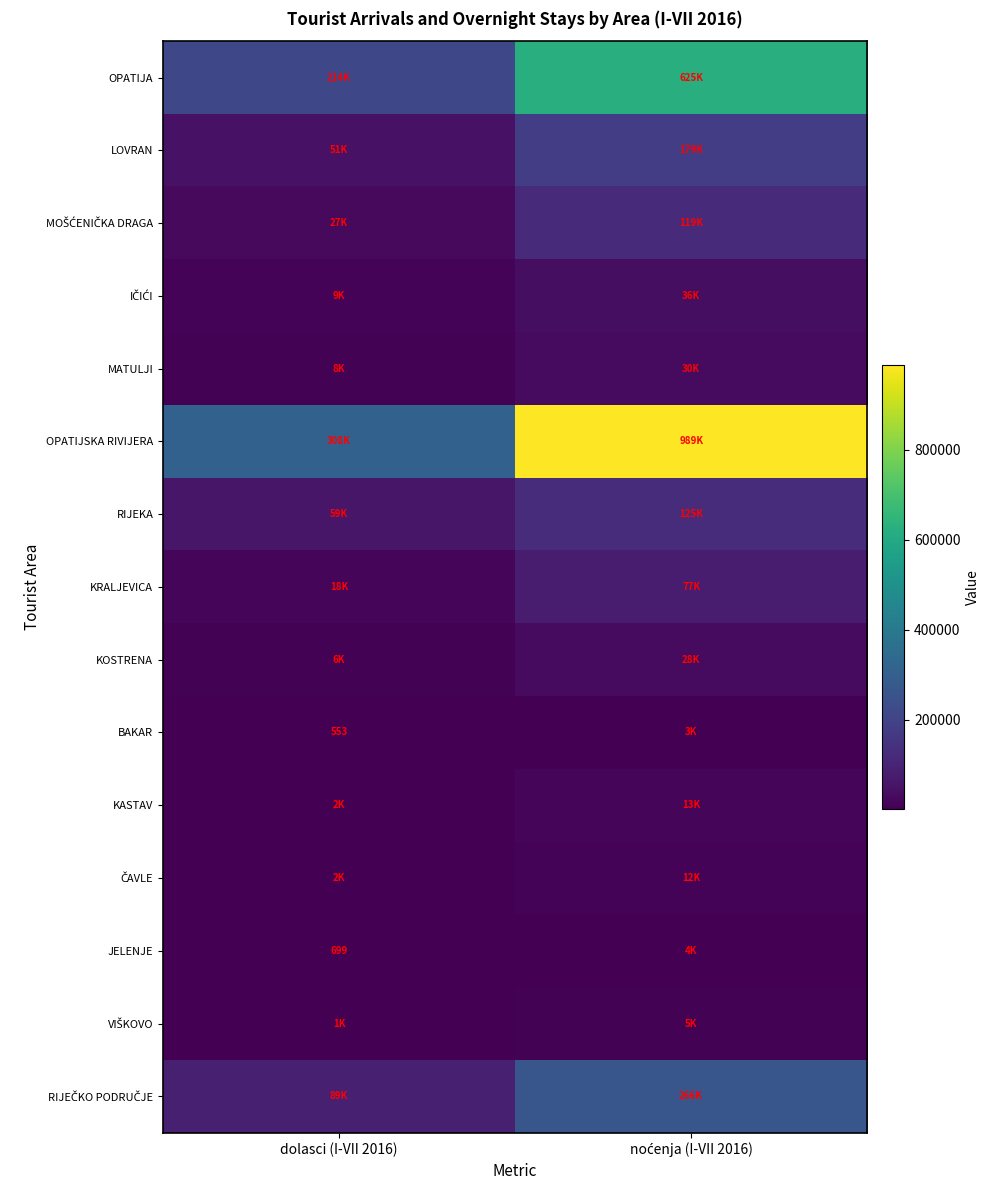

True or false: JELENJE has a value of 699 at dolasci (I-VII 2016).

True